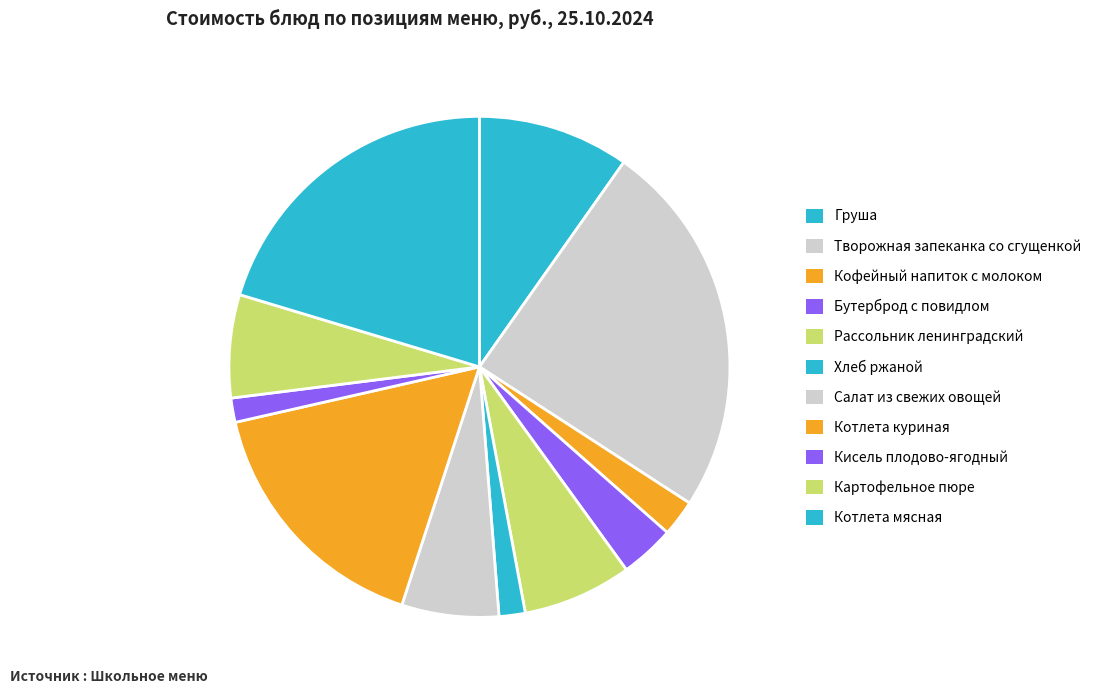

What is the total percentage of Груша and Кисель плодово-ягодный?

11.3%